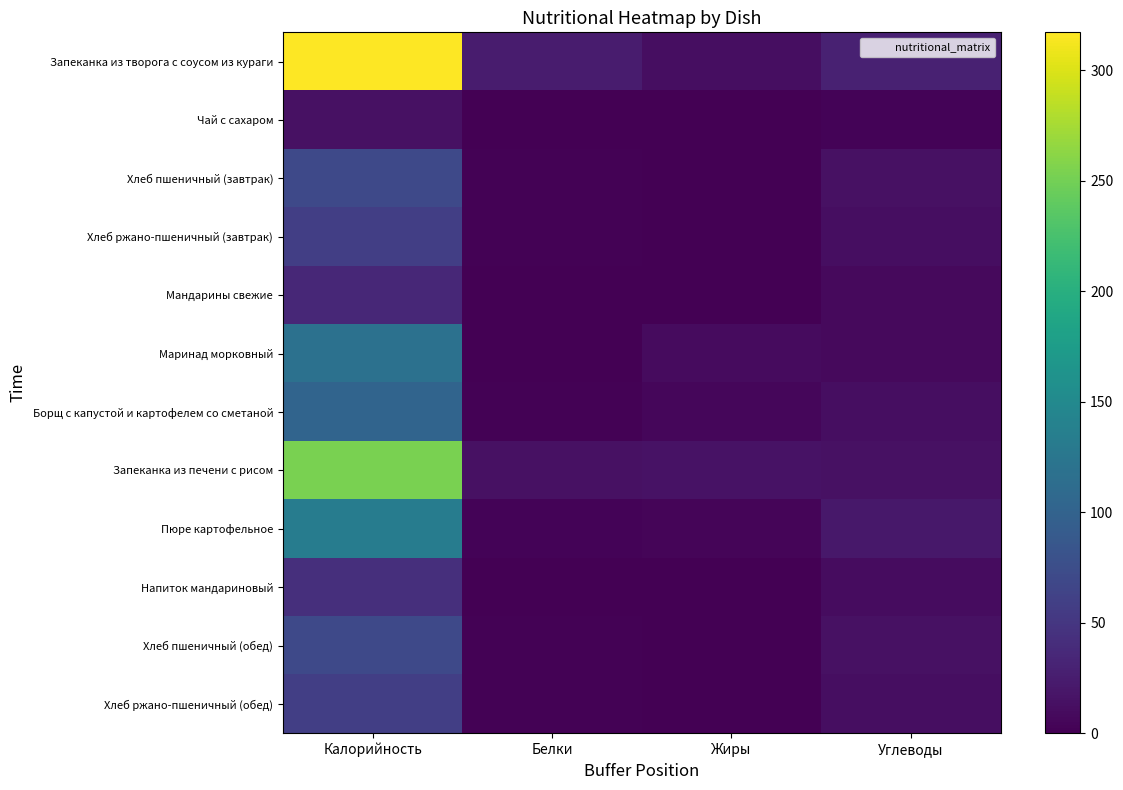

What is the greatest value displayed?

317.1